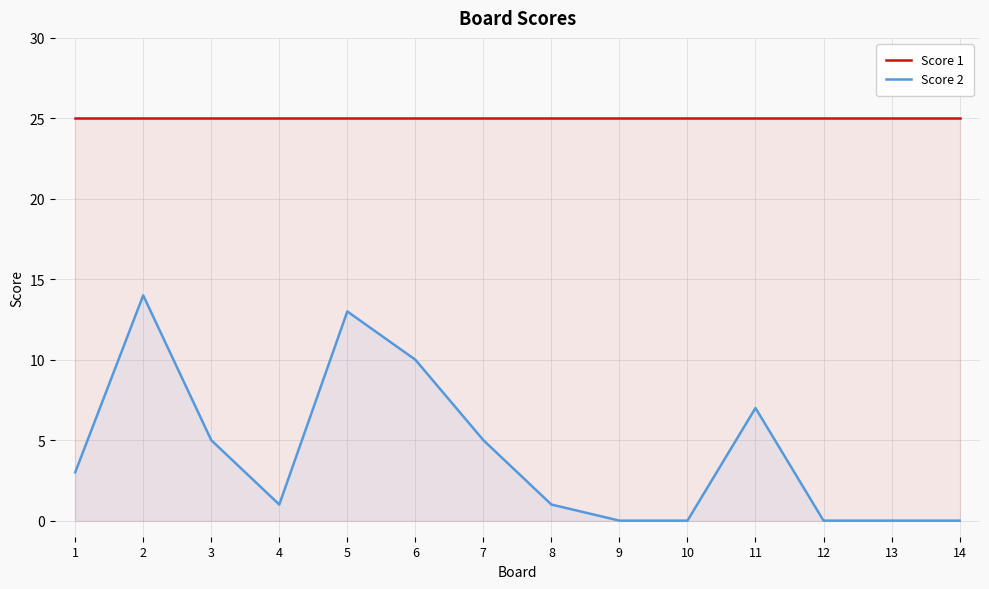

The Score 1 series shows 25 at 9. True or false?

True